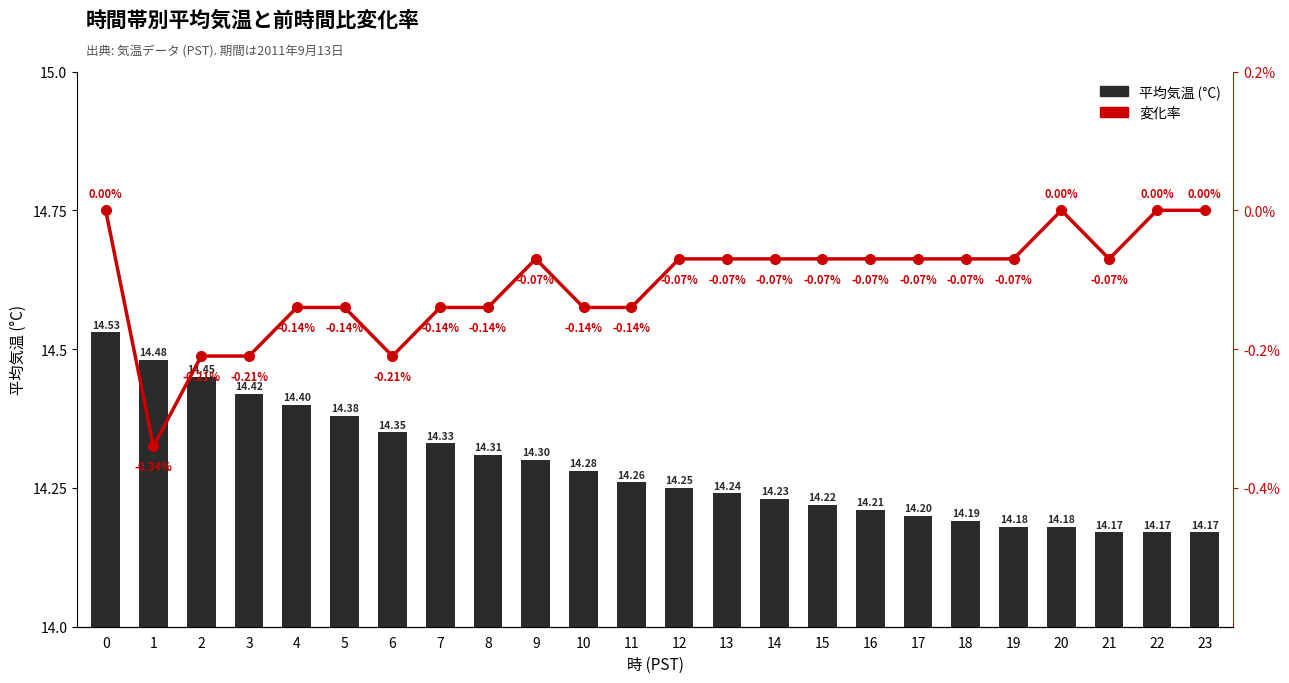

List the series in order of their overall mean, highest first.

平均気温 (°C), 変化率